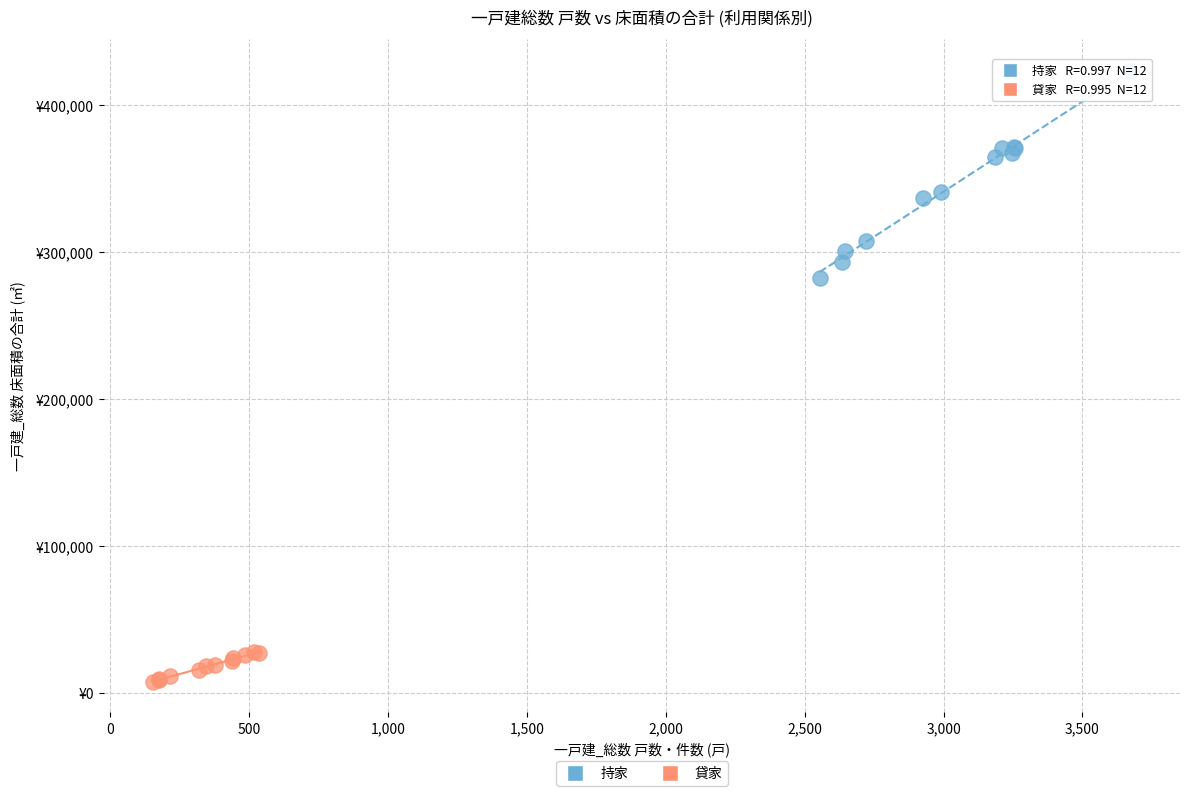

Which series contains the lowest Y value?

貸家